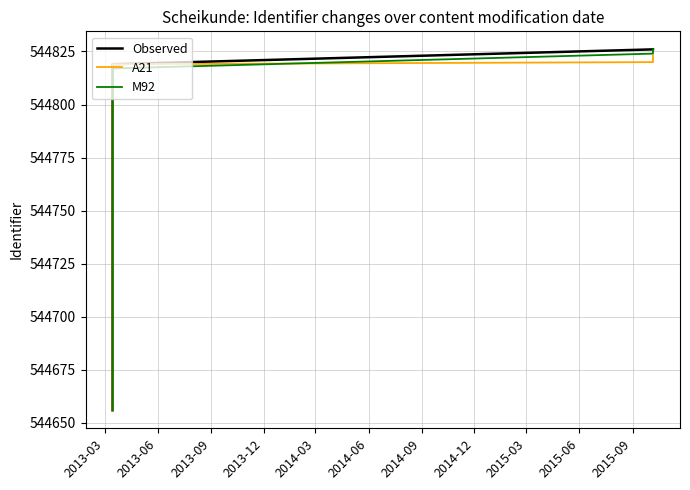

How many lines are shown in the chart?

3